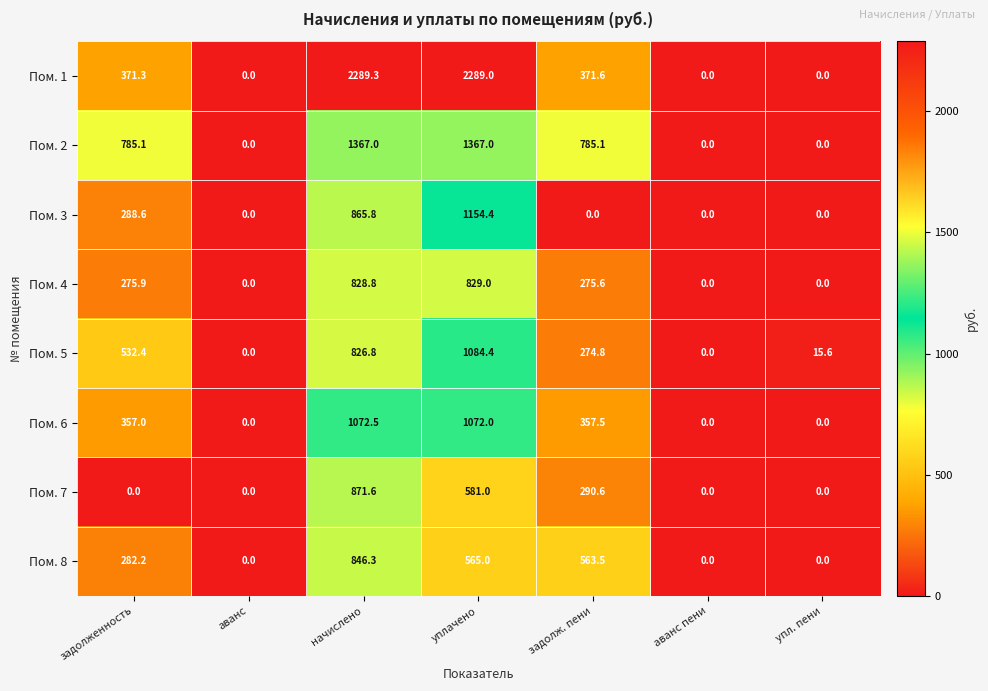

Is it true that Пом. 6 equals 1533.7 at уплачено?

False